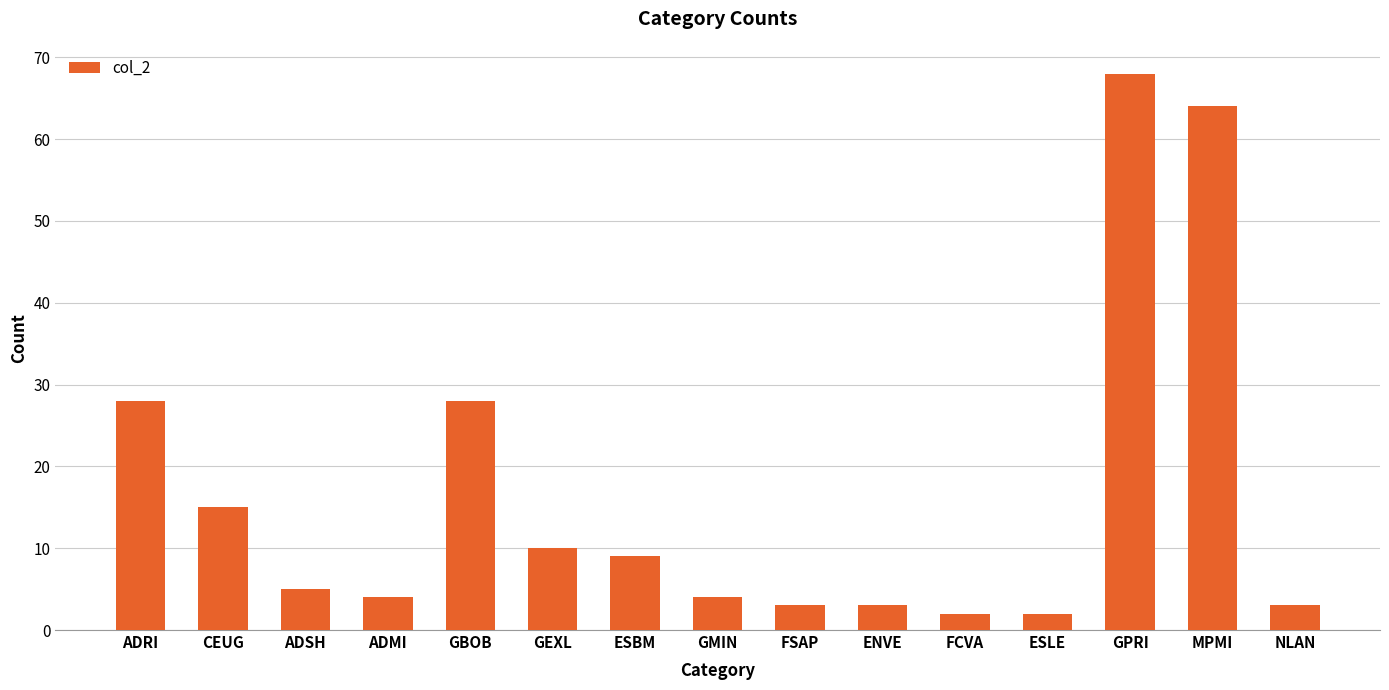

Where does the data first go above 5?

ADRI